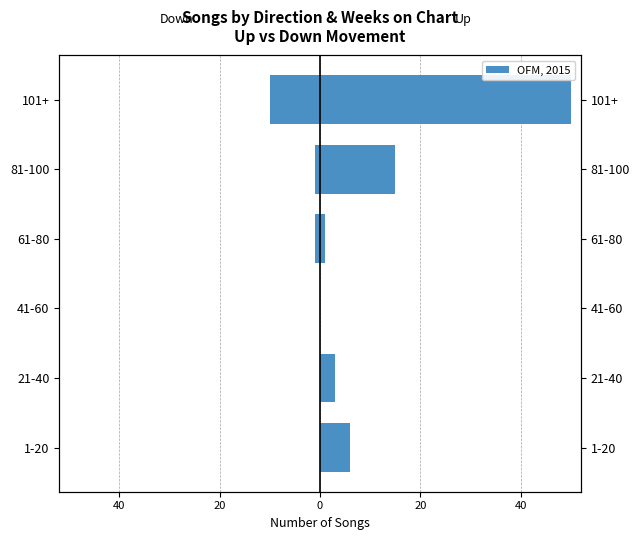

How many data points in up are less than 6?

3